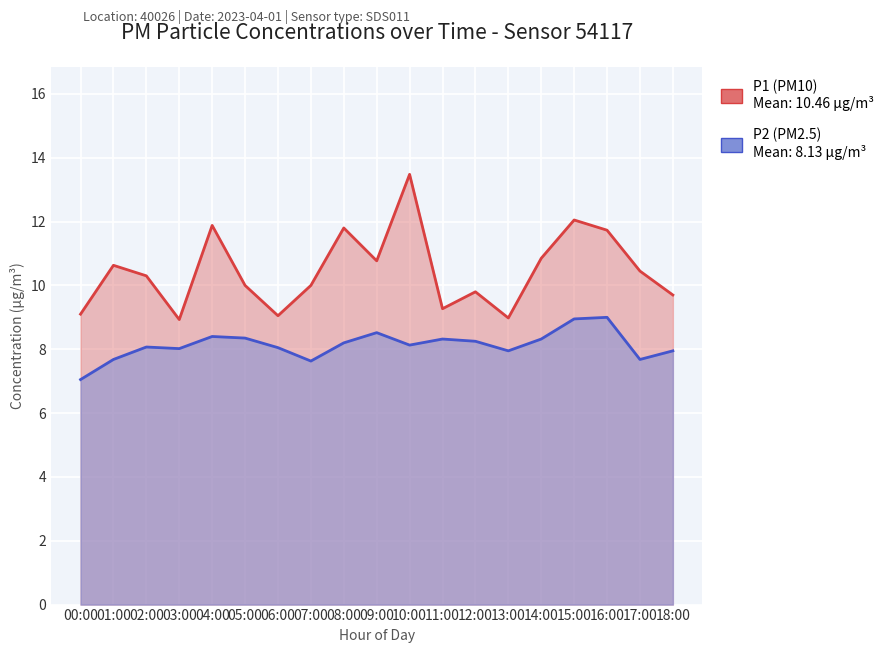

At which label does P2 first exceed 8?

02:00